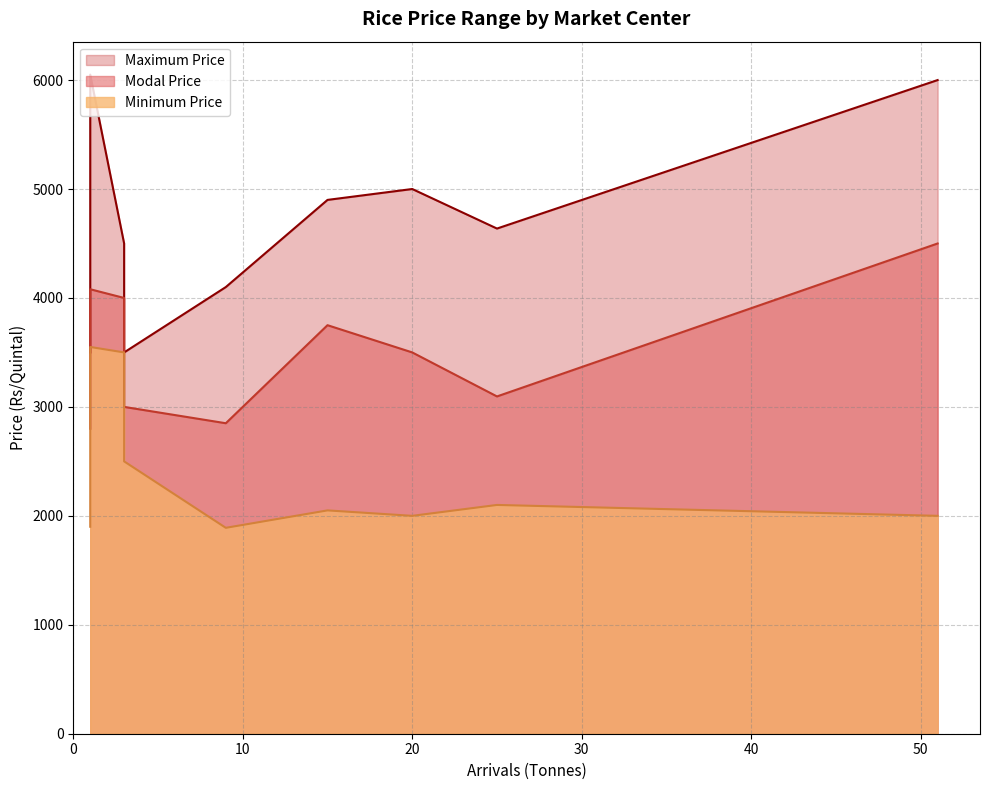

Is the value of Minimum Price at Kolhapur(Laxmipuri) greater than the value of Modal Price at Kolhapur(Laxmipuri)?

No